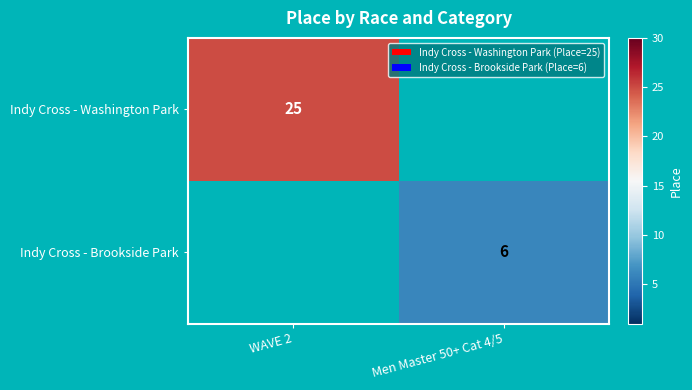

The value of Indy Cross - Washington Park at WAVE 2 is 25. True or false?

True